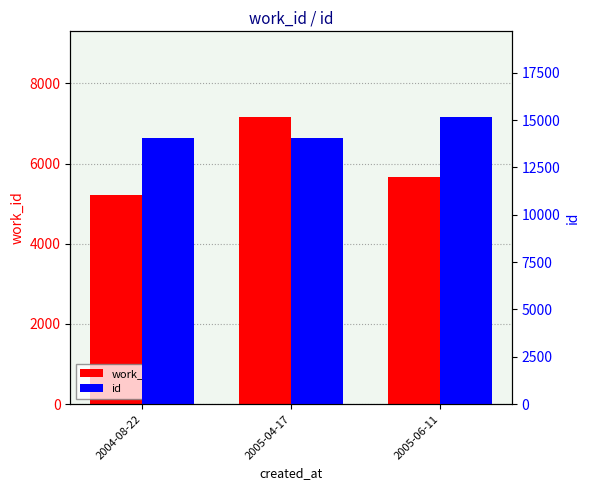

What value does the work_id series have at 2005-04-17?

7151